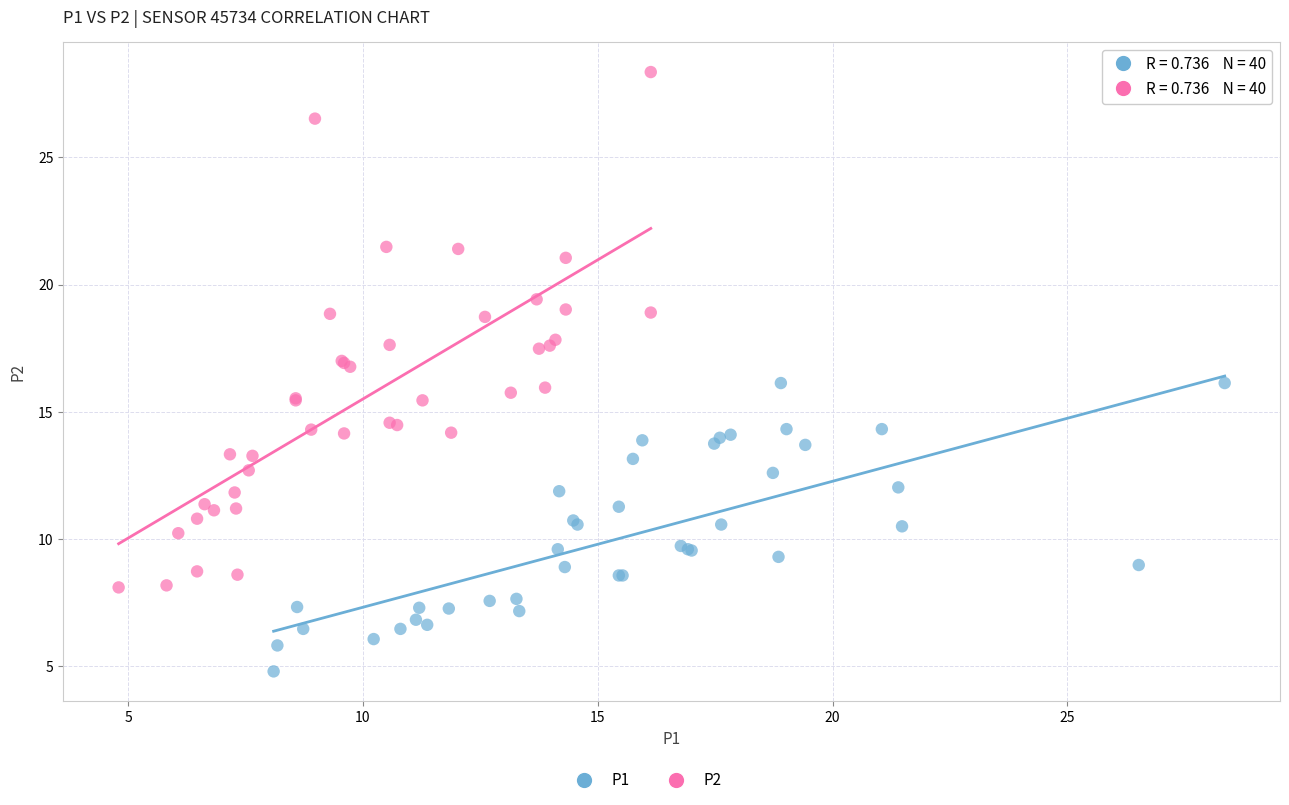

Which series contains the lowest Y value?

P1